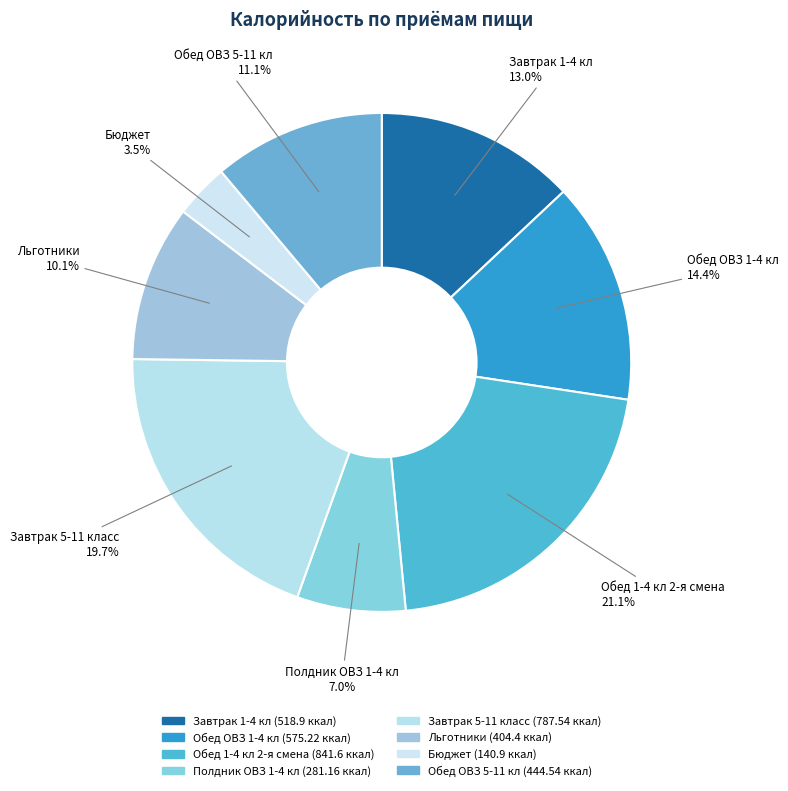

What is the largest slice in the pie chart?

Обед 1-4 кл 2-я смена